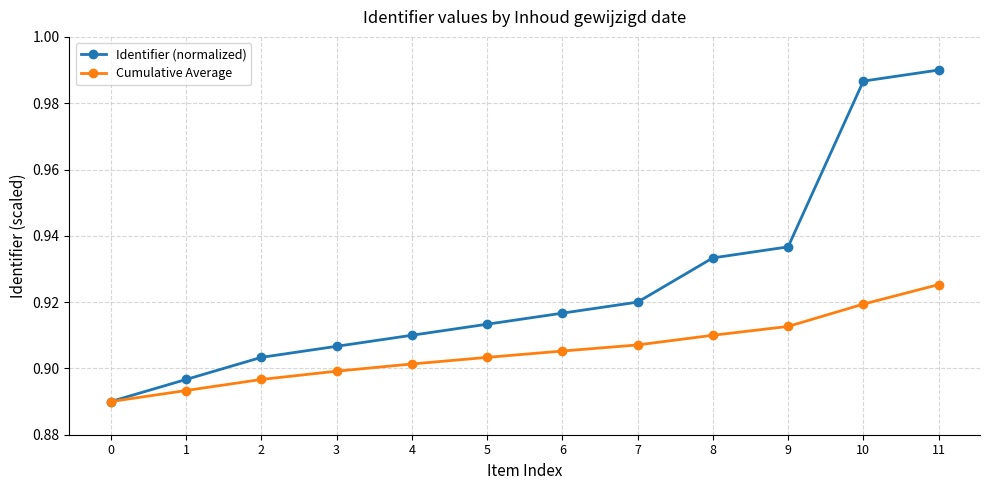

True or false: Identifier (normalized) has more than 1 points higher than both neighbors.

False